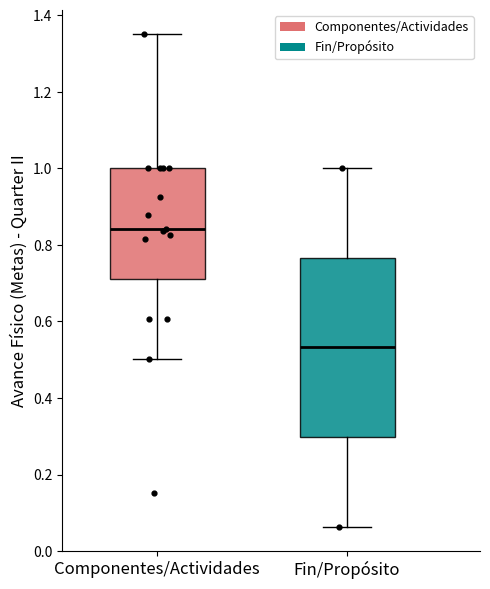

Comparing the boxes themselves (not the whiskers), which one is the tallest?

Fin/Propósito